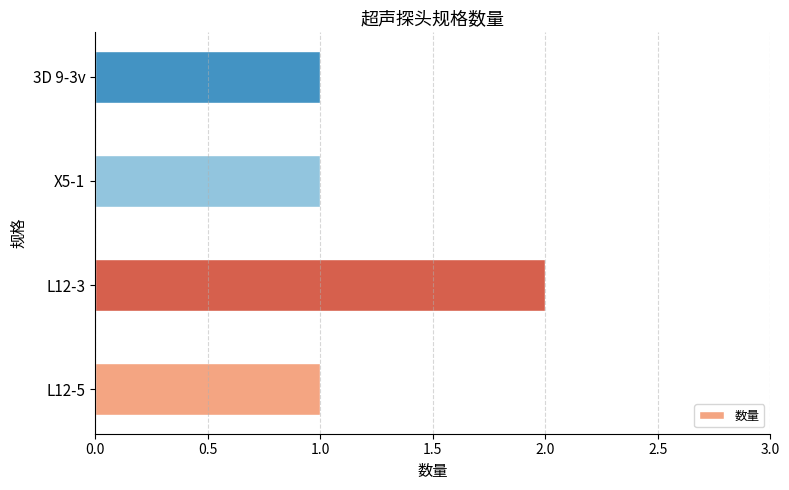

What is the sum of all values?

5